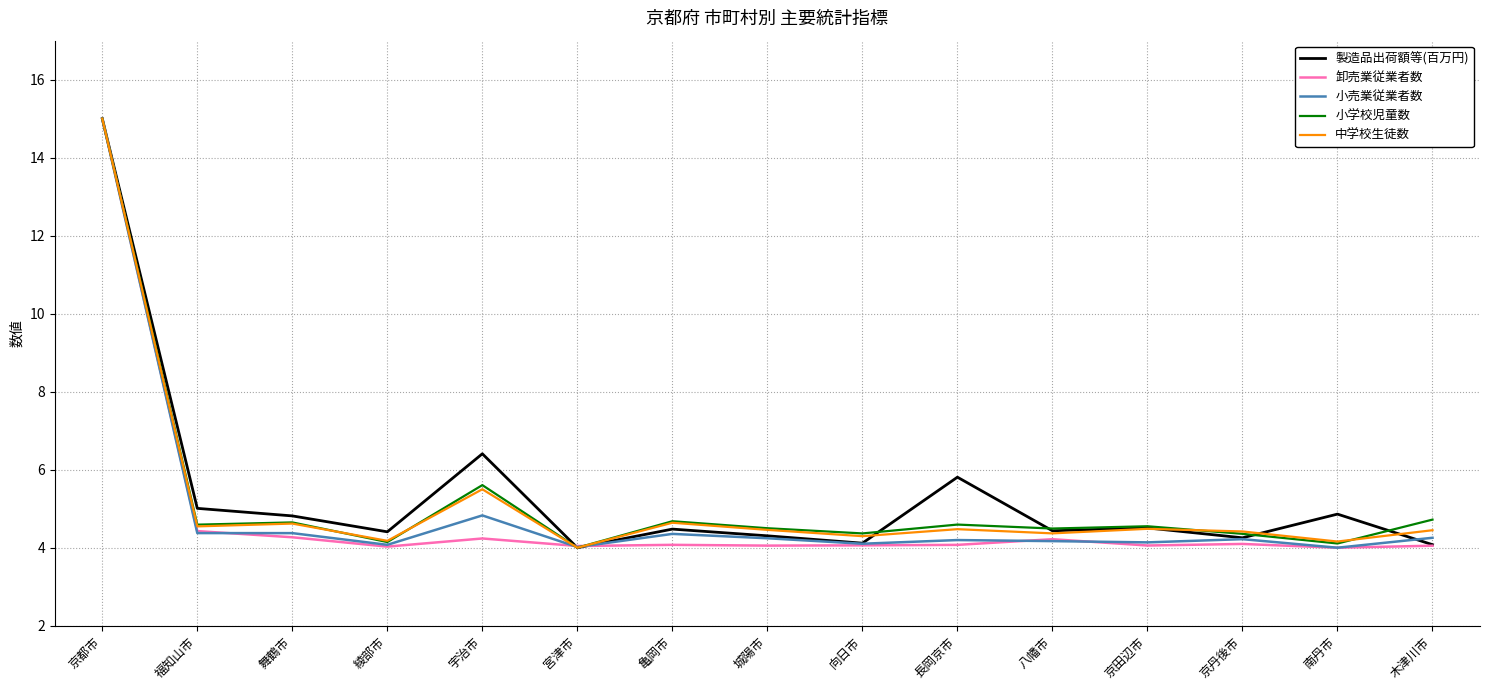

What position from the right is 福知山市?

14